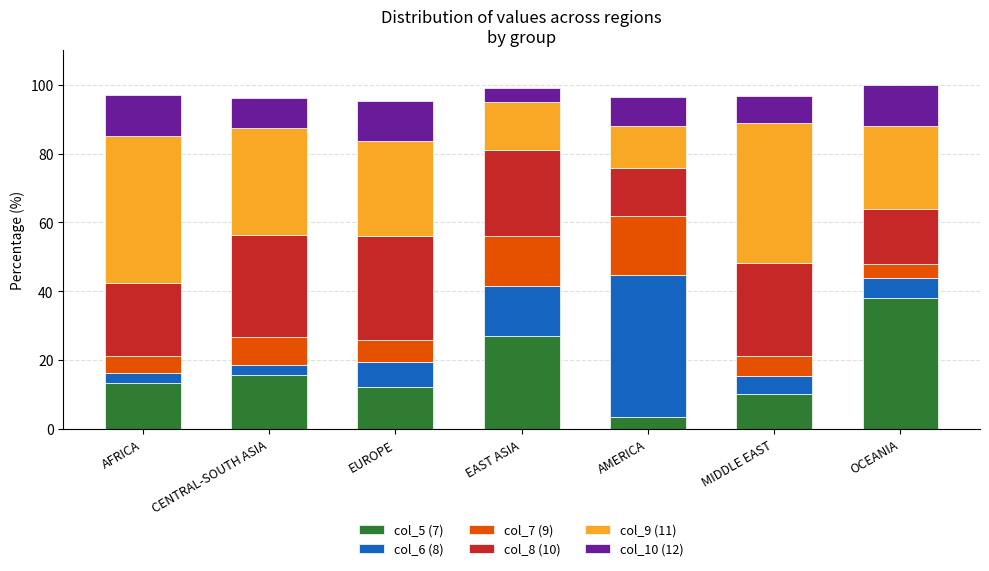

True or false: col_8 (10) has a value of 0.5 at EUROPE.

False